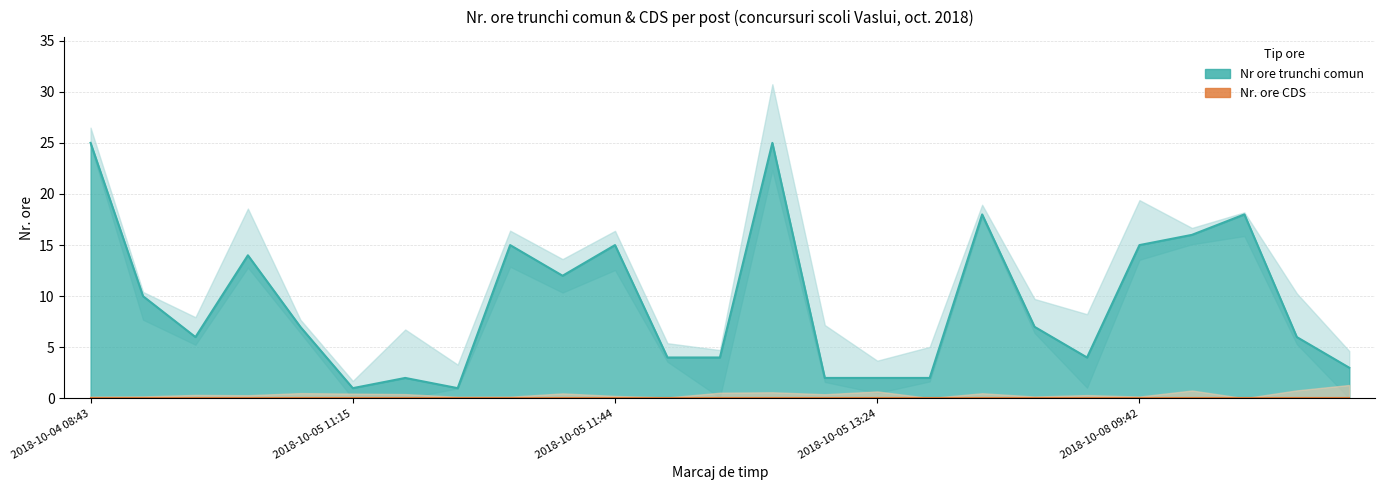

How many lines are shown in the chart?

1